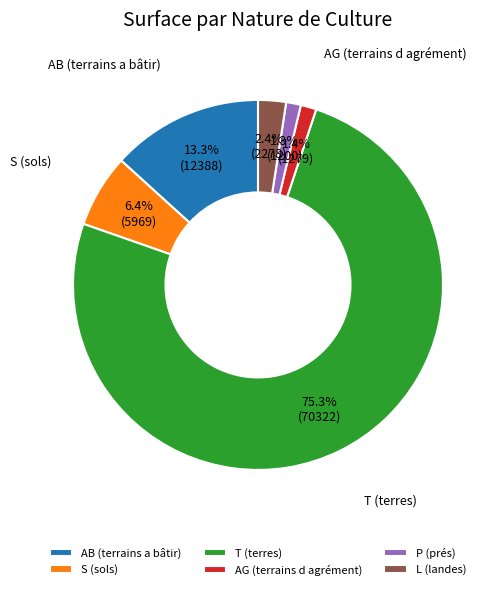

Combined, do S (sols) and L (landes) account for over 50%?

No